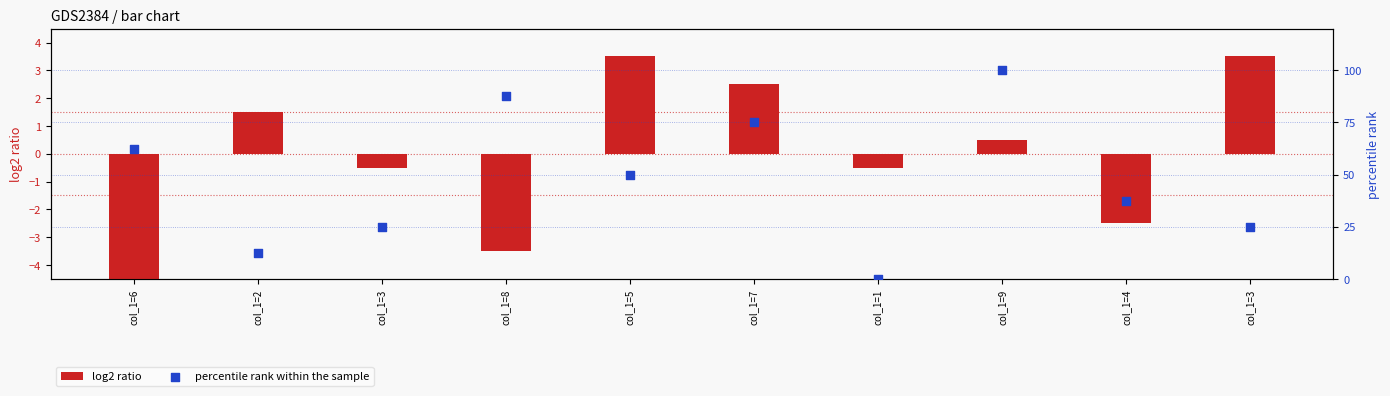

What are all the series names shown in the legend?

log2 ratio, percentile rank within the sample